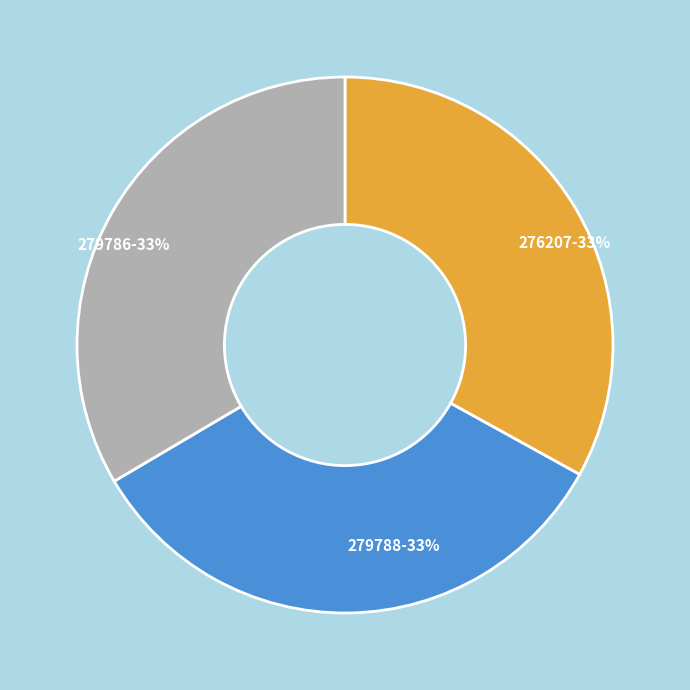

Is it true that 279788-33% is 41% of the pie?

False